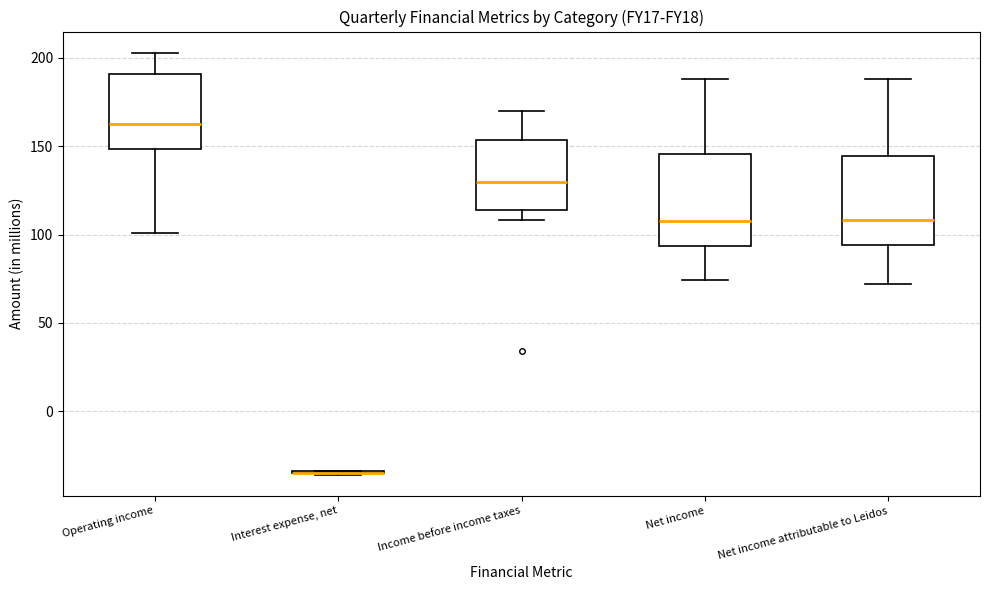

Reading left to right, read every box against the y-axis: the position of its median line, the range the box covers, and the ends of its whiskers. The values are not printed on the chart, so give them approximately, as read against the axis.

Operating income: median 165, box 150 to 190, whiskers 100 to 205
Interest expense, net: box collapsed to a line at -35, whiskers -35 to -35
Income before income taxes: median 130, box 115 to 155, whiskers 110 to 170
Net income: median 110, box 95 to 145, whiskers 75 to 190
Net income attributable to Leidos: median 110, box 95 to 145, whiskers 70 to 190